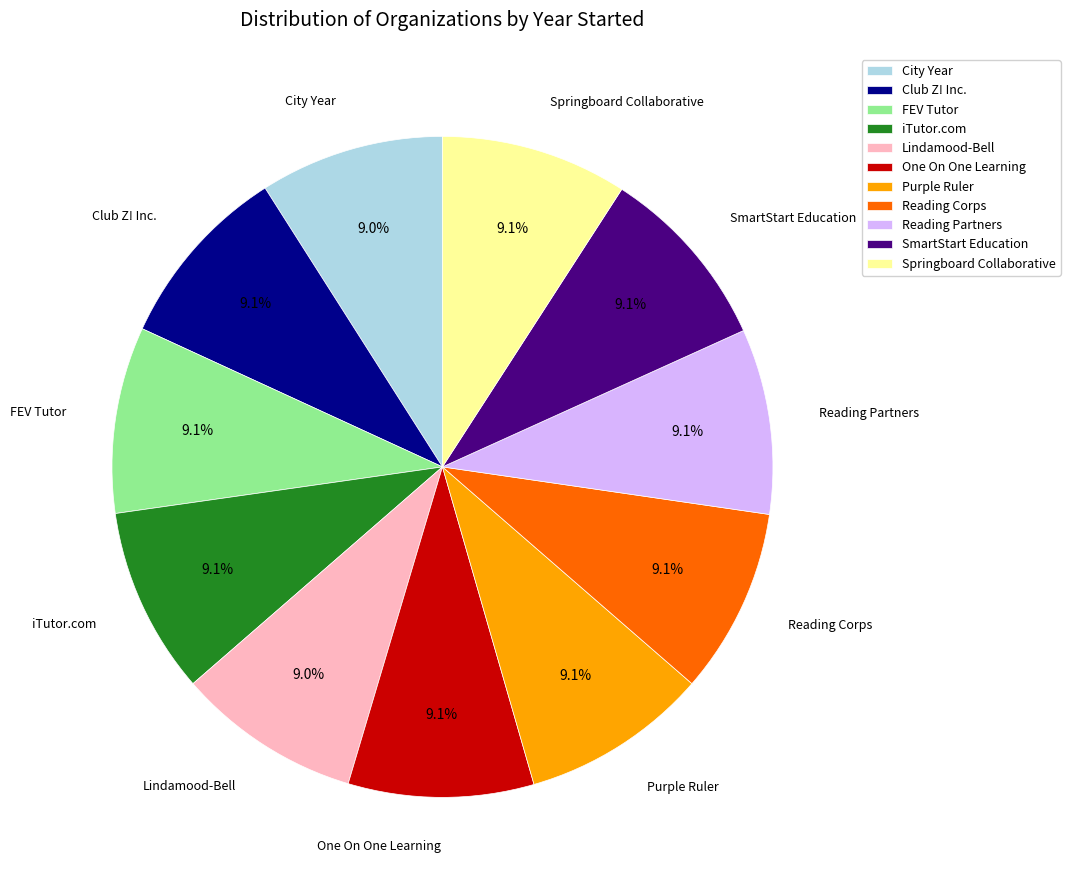

What portion of the pie excludes SmartStart Education?

90.9%